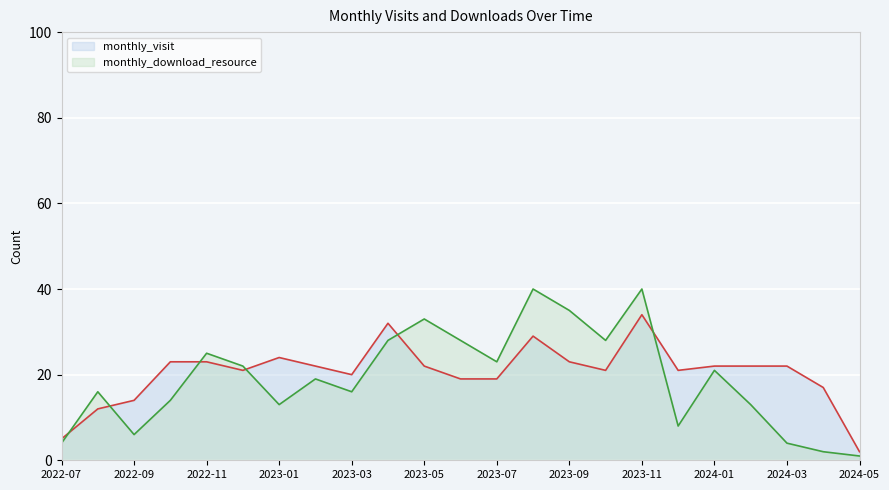

At which category is the sum across all series the highest?

2023-11